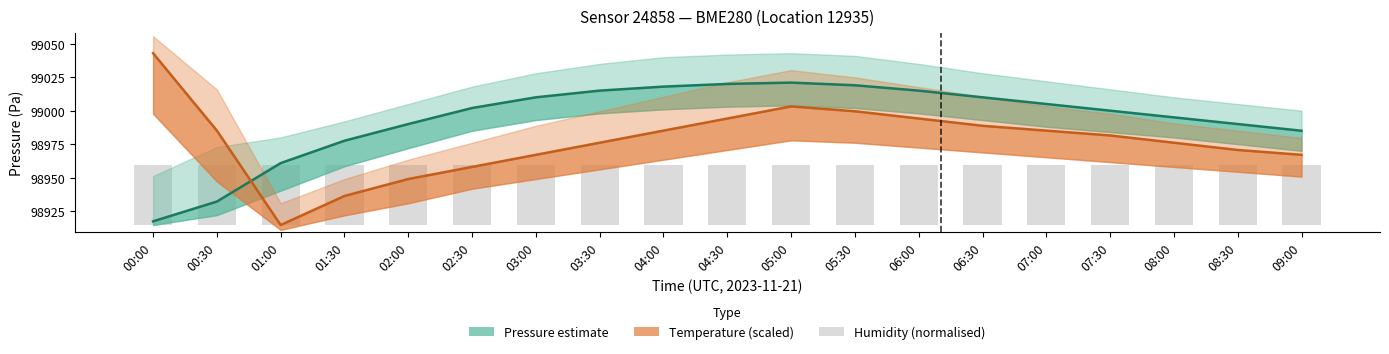

At how many categories does at least one series exceed 23085?

19